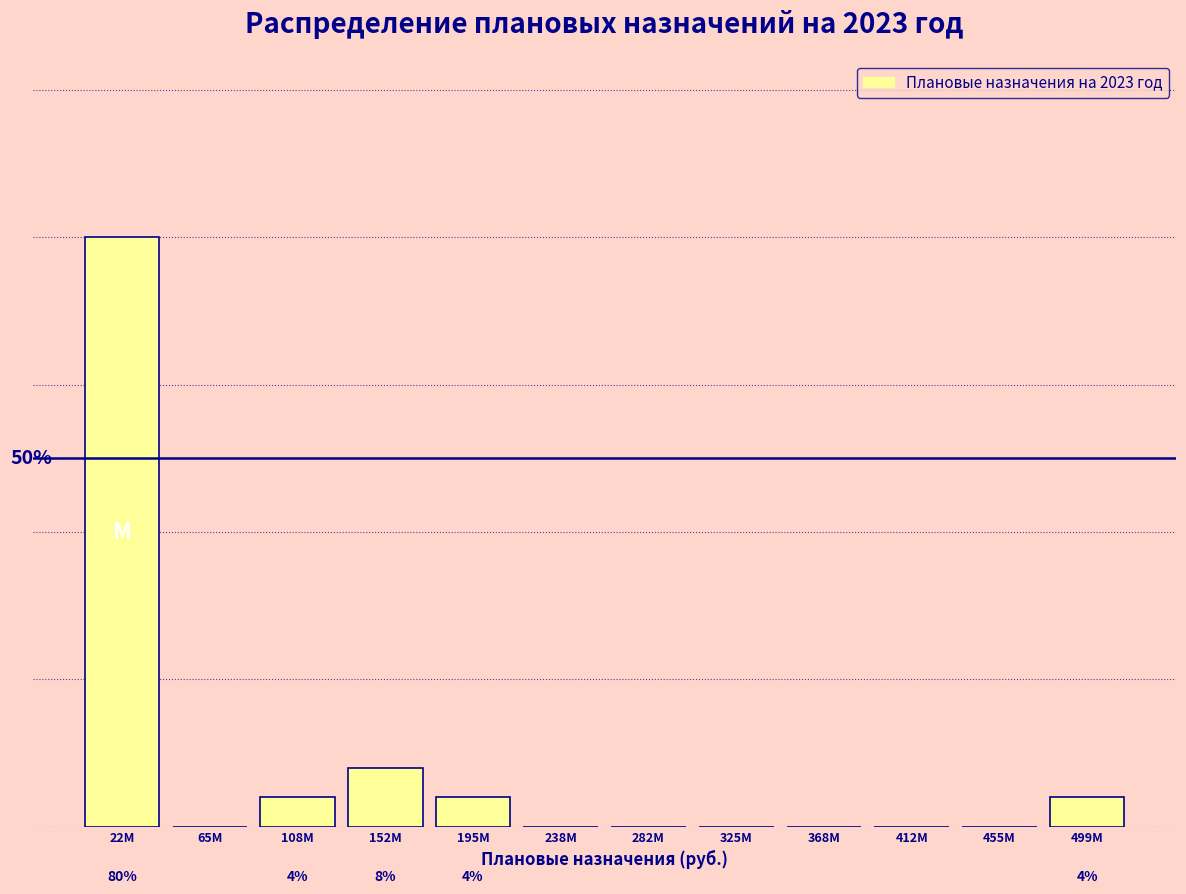

Where is the data nearest to the value 40?

152M